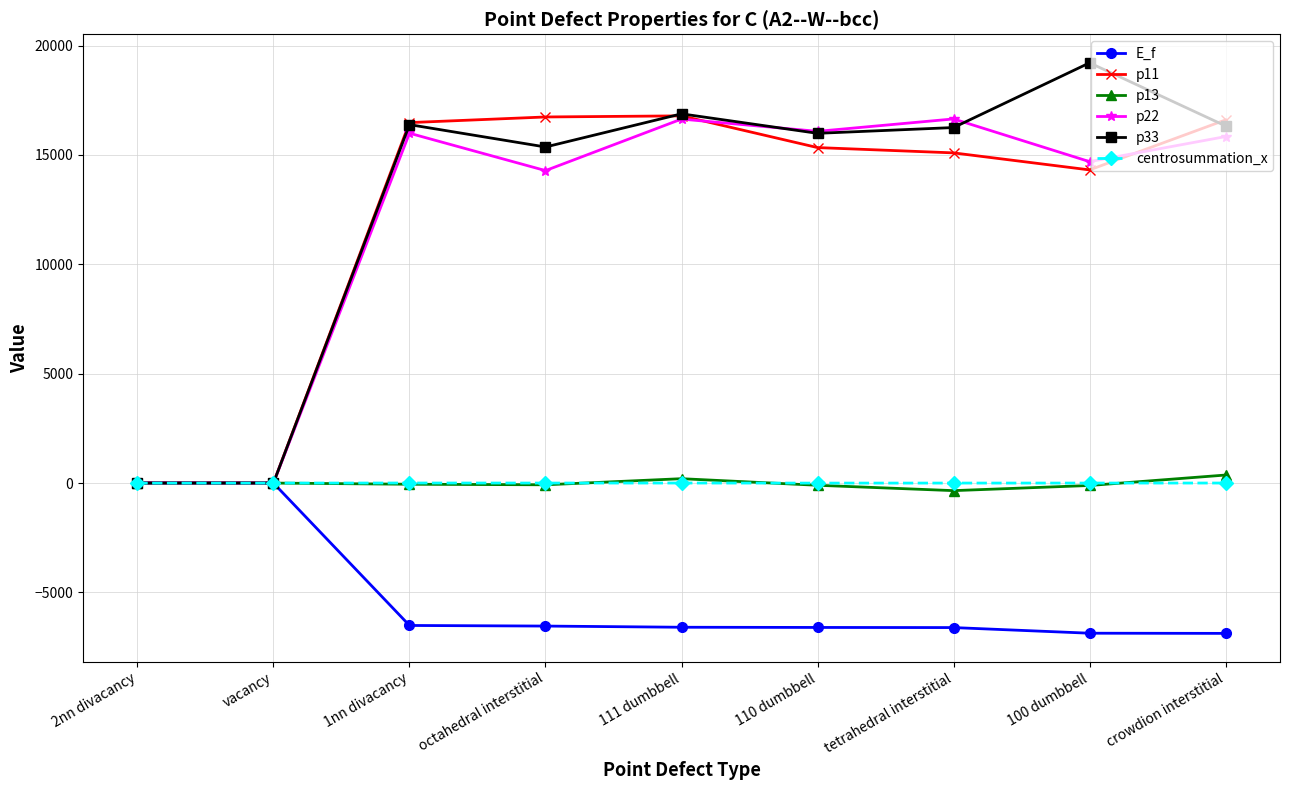

How many data points in centrosummation_x are less than 0?

1